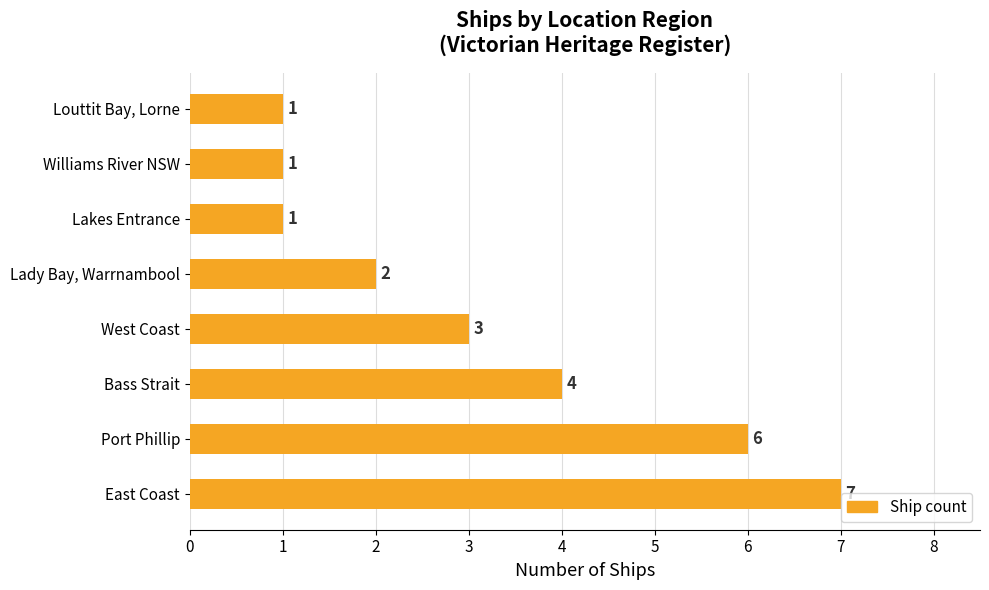

Reading bottom to top, extract all data points from this chart.

7	6	4	3	2	1	1	1